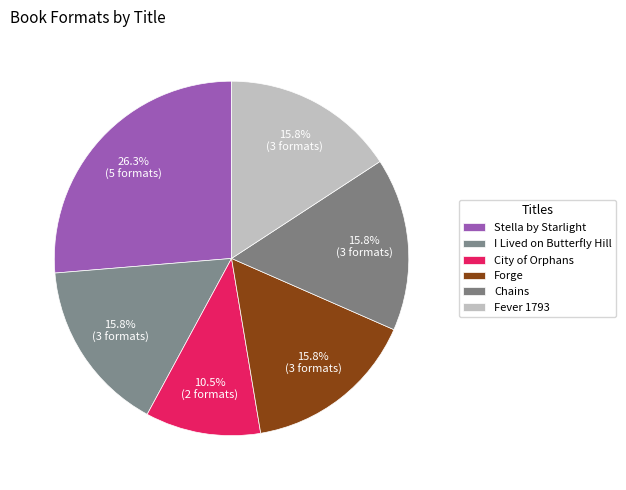

Which slice is the smallest?

City of Orphans